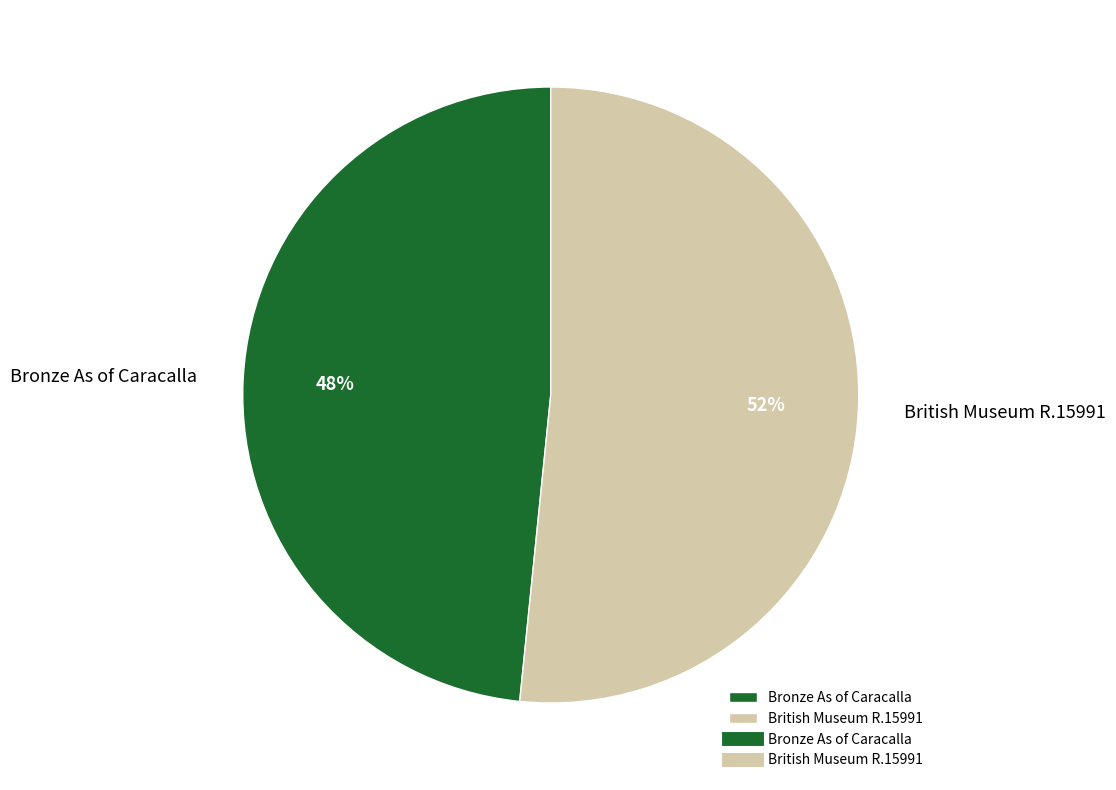

To the nearest percent, what is the combined percentage of Bronze As of Caracalla and British Museum R.15991?

100%